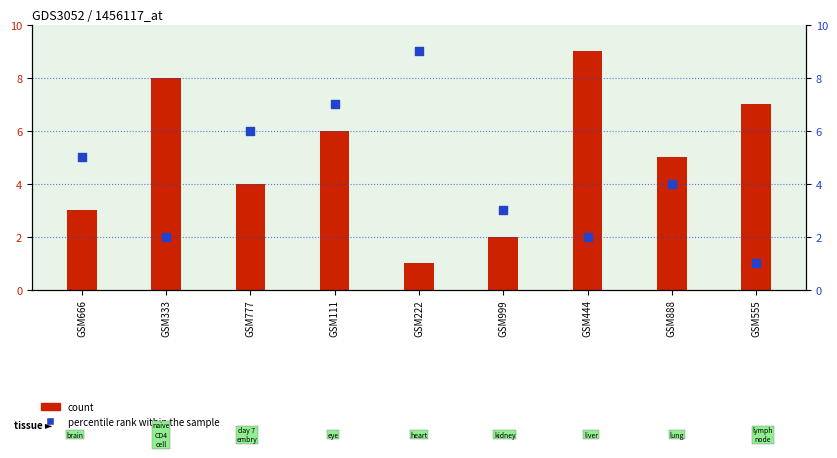

Which series has the widest spread of Y values?

count